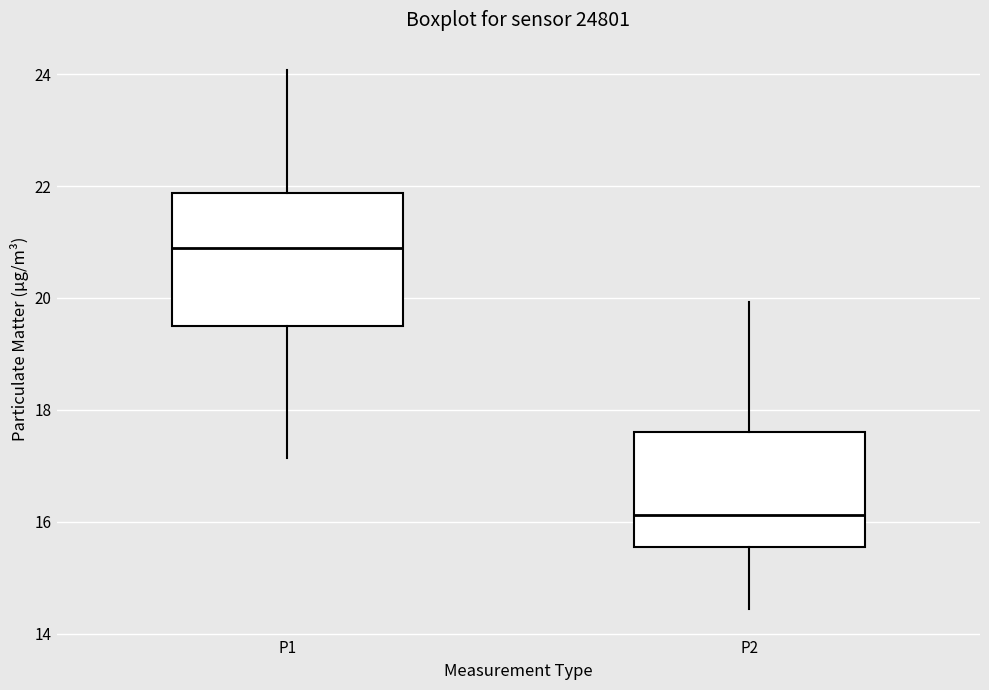

Where does the median line of the box for P2 sit on the y-axis? The values are not printed on the chart, so give them approximately, as read against the axis.

16.2